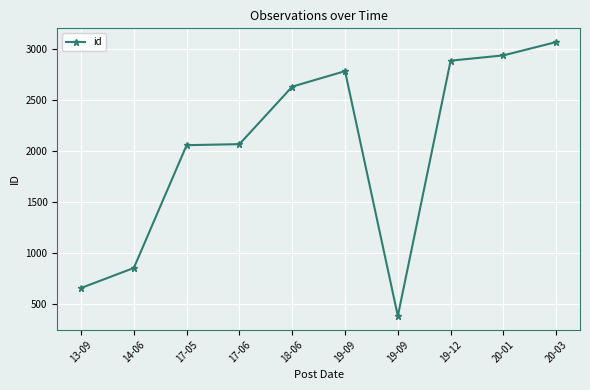

List the labels in order of value, largest first.

20-03, 20-01, 19-12, 19-09, 18-06, 17-06, 17-05, 14-06, 13-09, 19-09